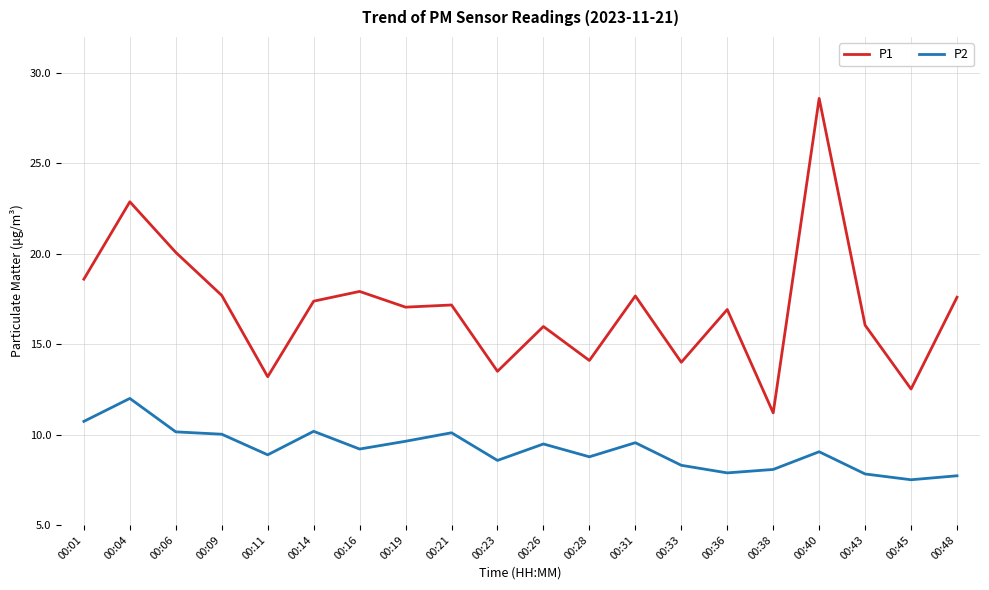

Rank the series by their average value, from highest to lowest.

P1, P2